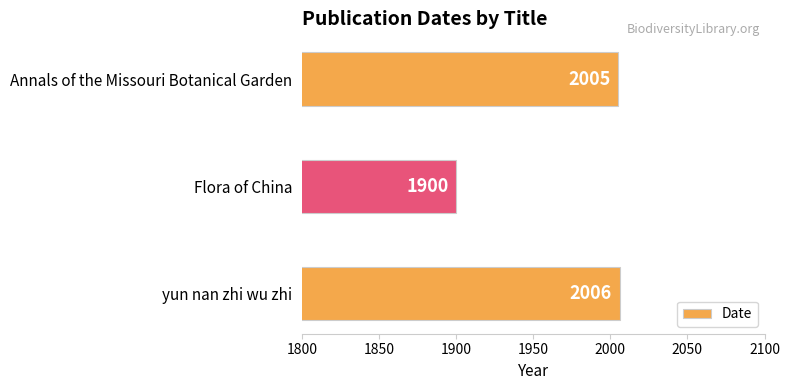

Is it true that the value at yun nan zhi wu zhi is 809?

False